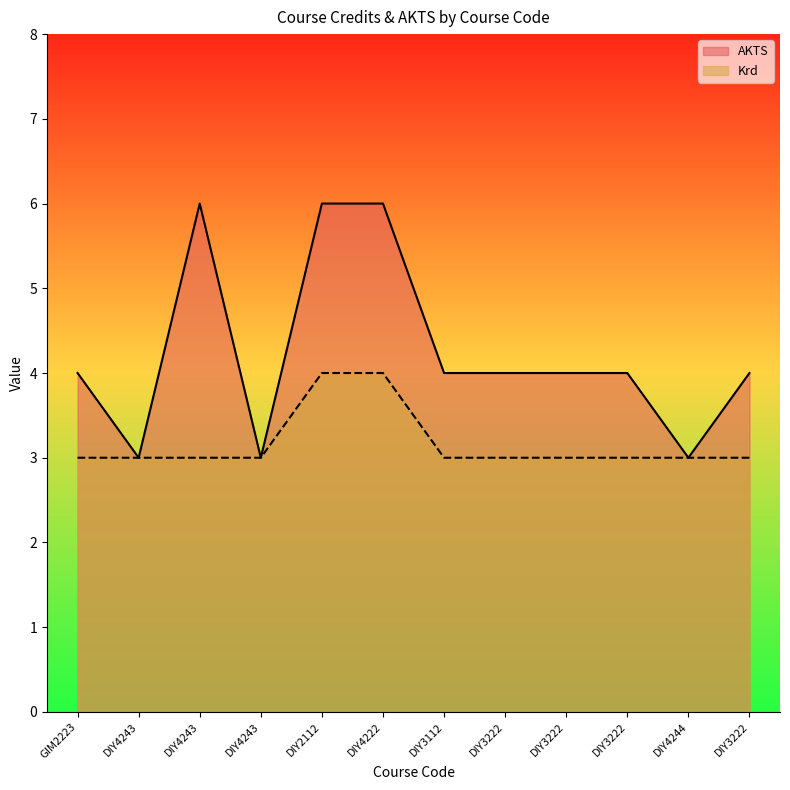

What is the label of the 9th point from the right?

DIY4243